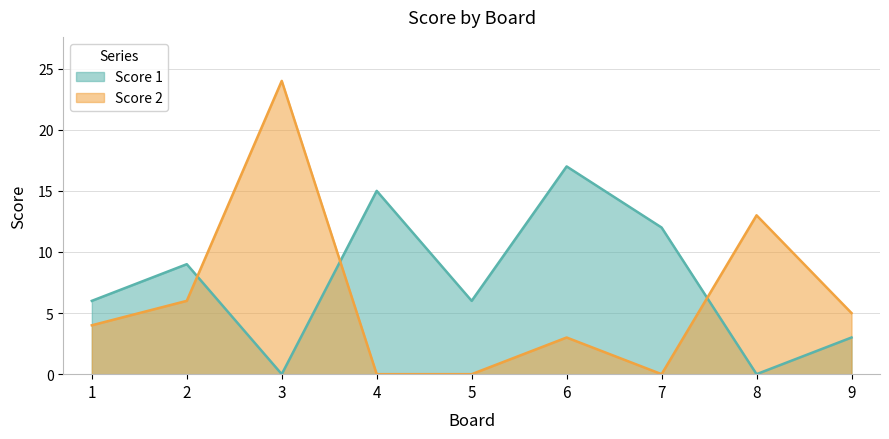

What is the value of the Score 2 point at the 9th from the left?

5